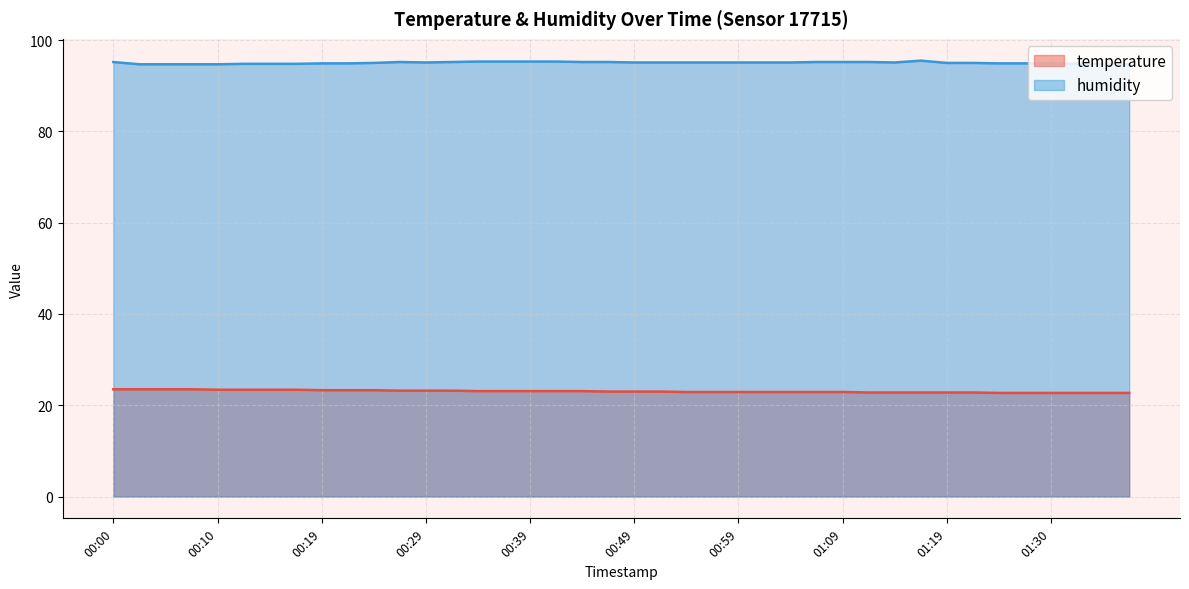

What is the difference between the maximum and second lowest values in the humidity series?

0.8